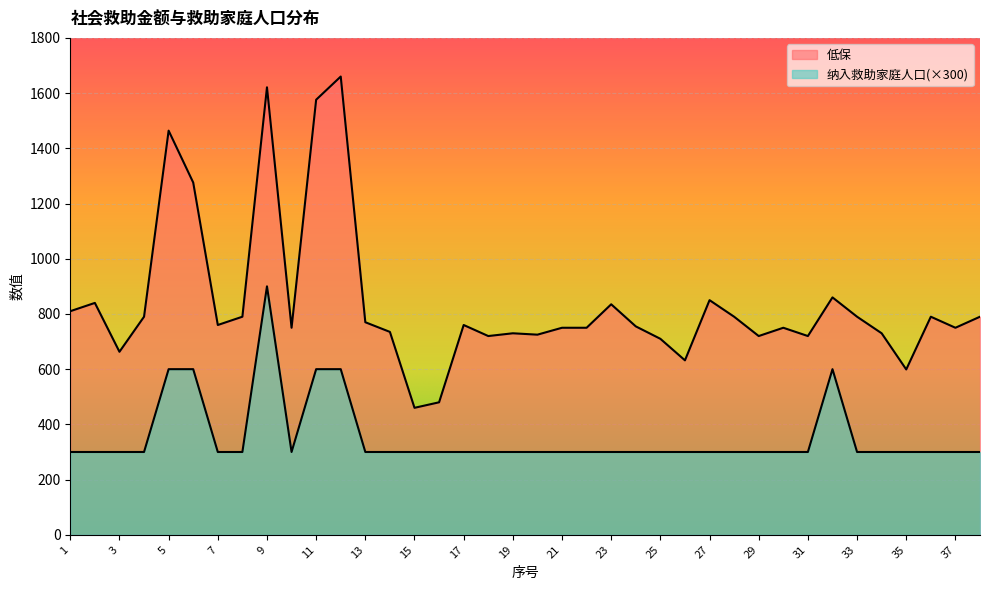

What is the difference between the maximum and second lowest values in the 纳入救助家庭人口 series?

600